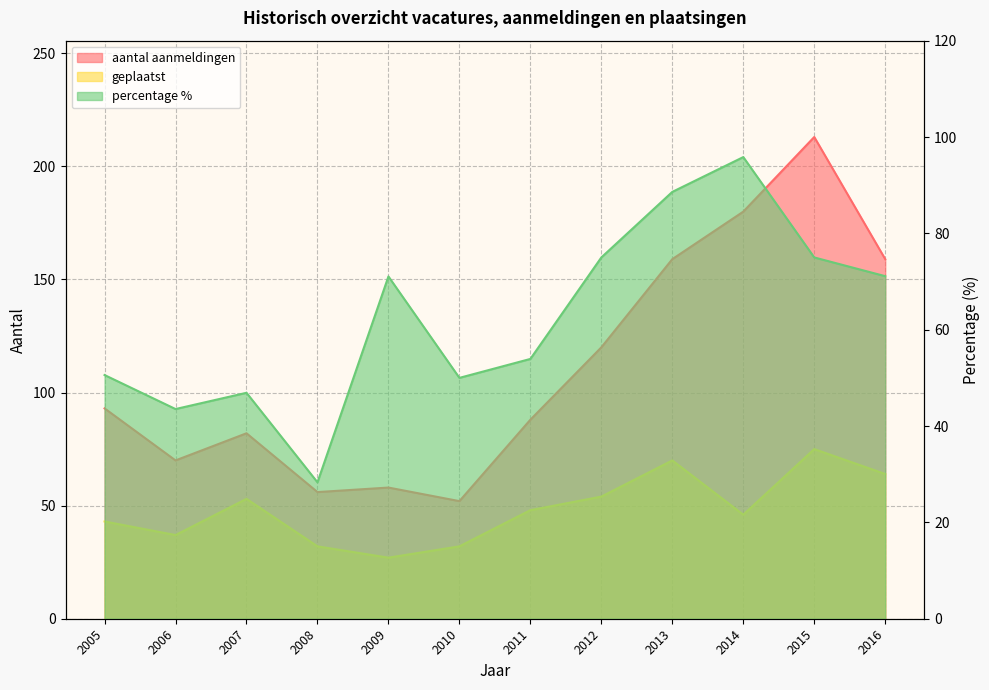

How many series are shown in this chart?

3